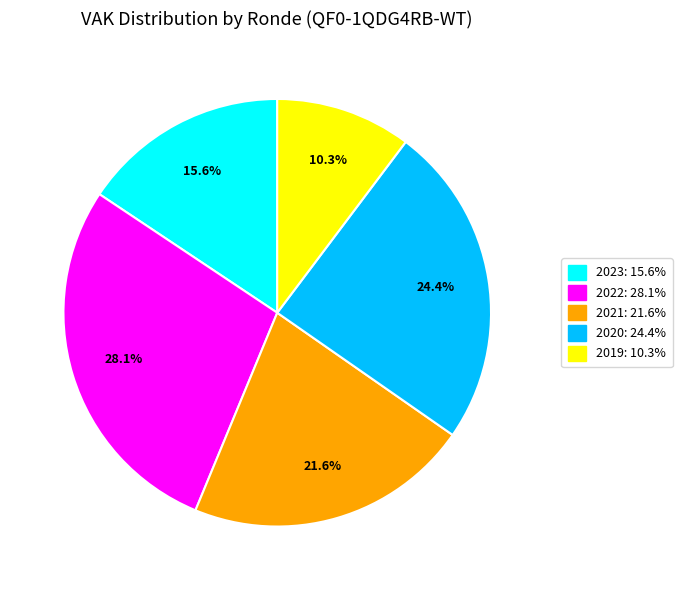

Is there a majority slice in this chart?

No